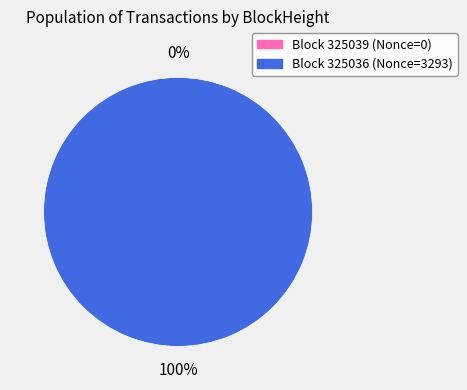

How many segments does this pie chart have?

2